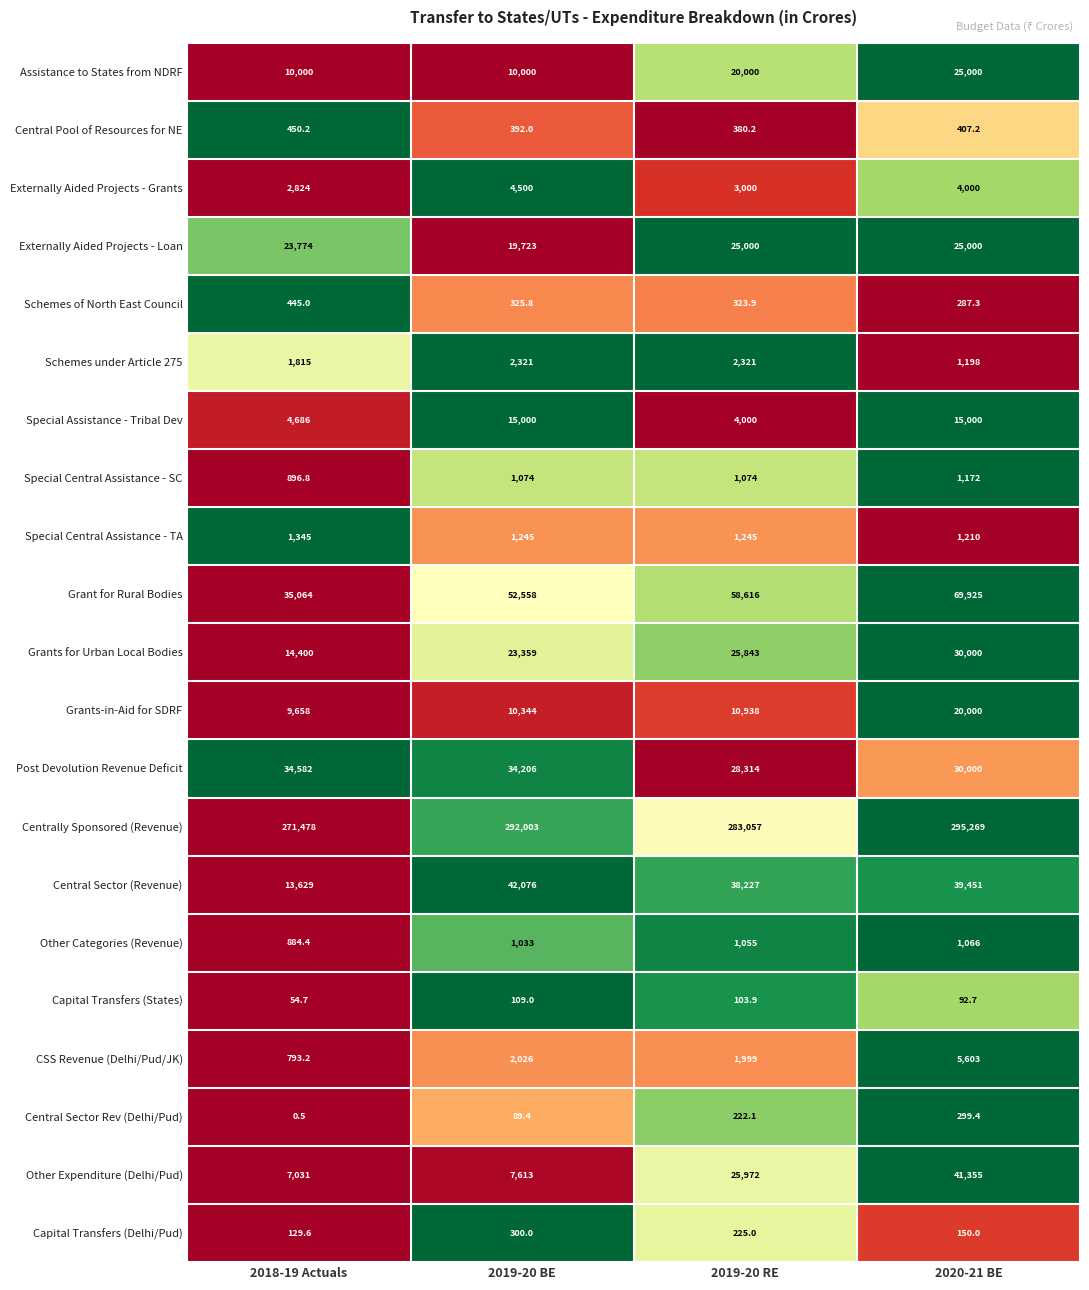

At which label does Central Pool of Resources for NE first exceed 407?

2018-19 Actuals